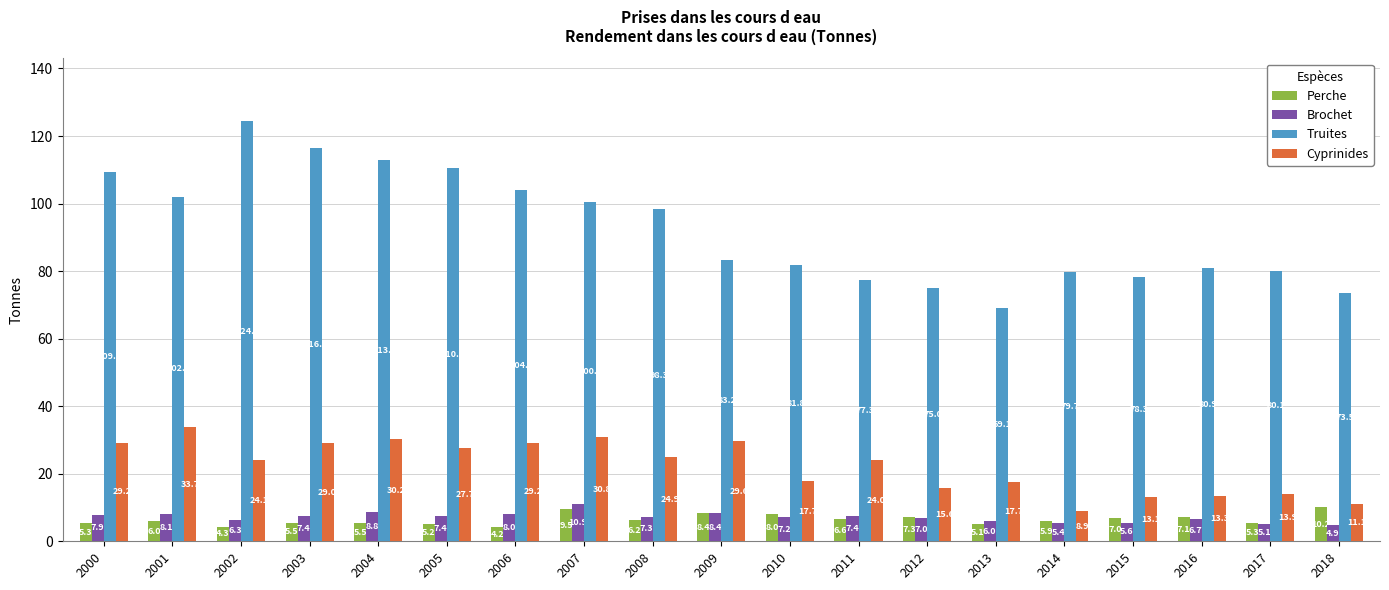

Which series changed the most between 2010 and 2018?

Truites